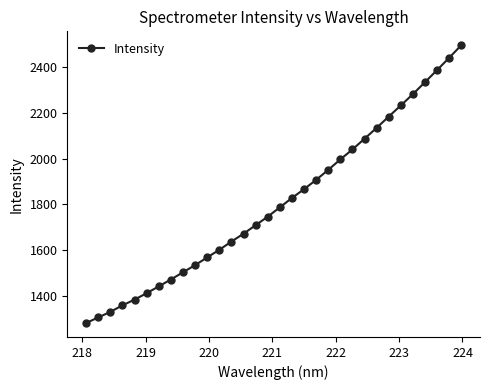

True or false: there are more than 2 points higher than both neighbors.

False